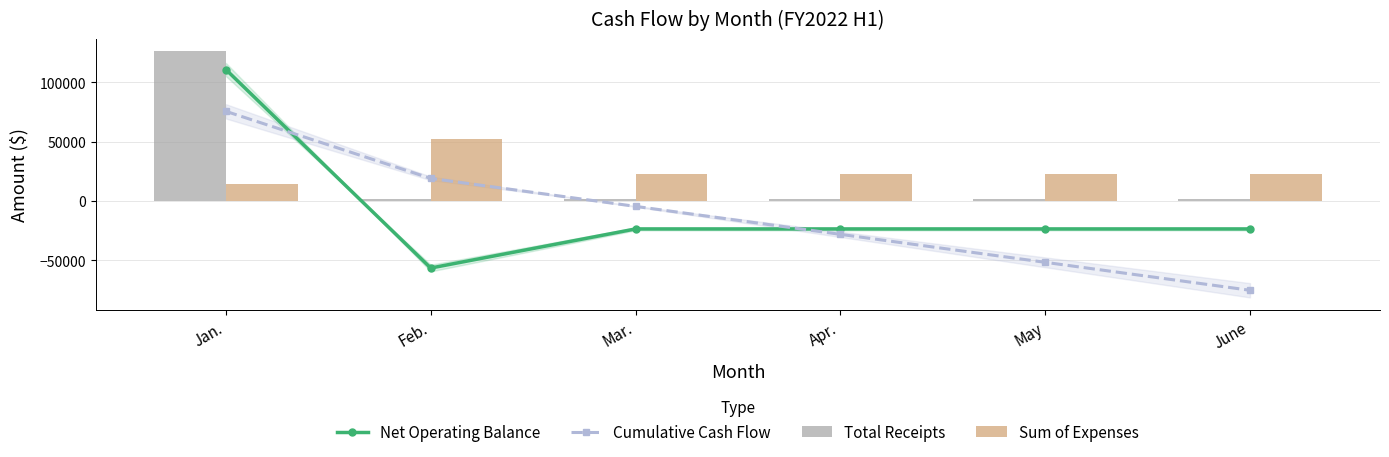

What is the value of the Sum of Expenses bar at the 5th from the left?

22616.7